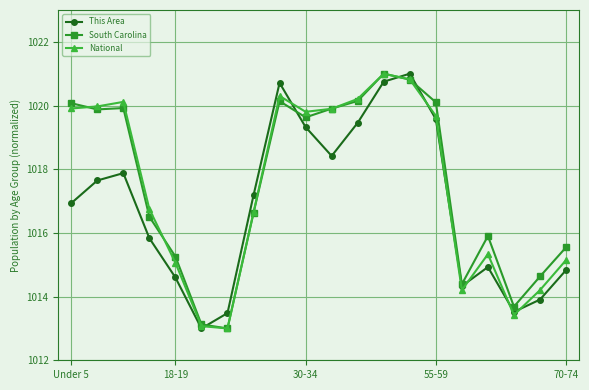

At how many categories does at least one series exceed 1018?

10